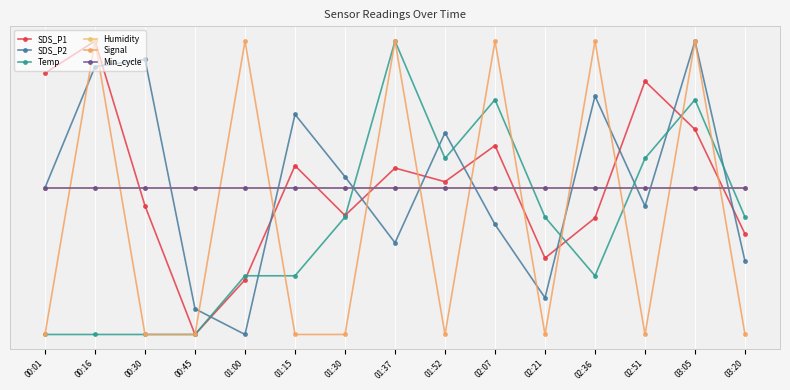

Which label corresponds to the smallest value in the chart?

00:45